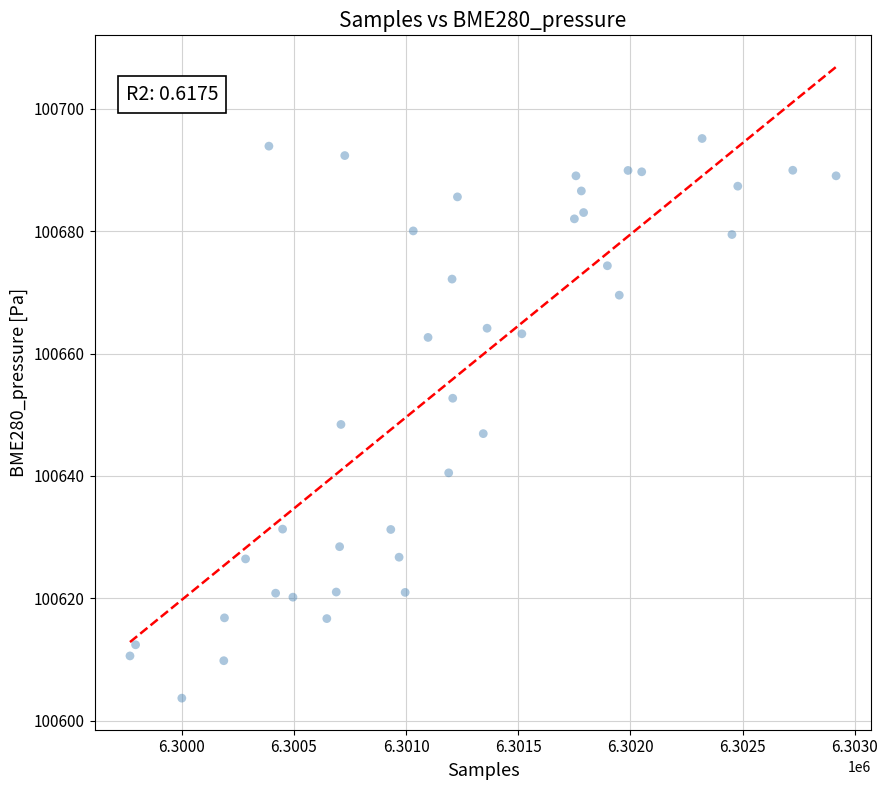

What is the range of Y values (max minus min)?

91.4